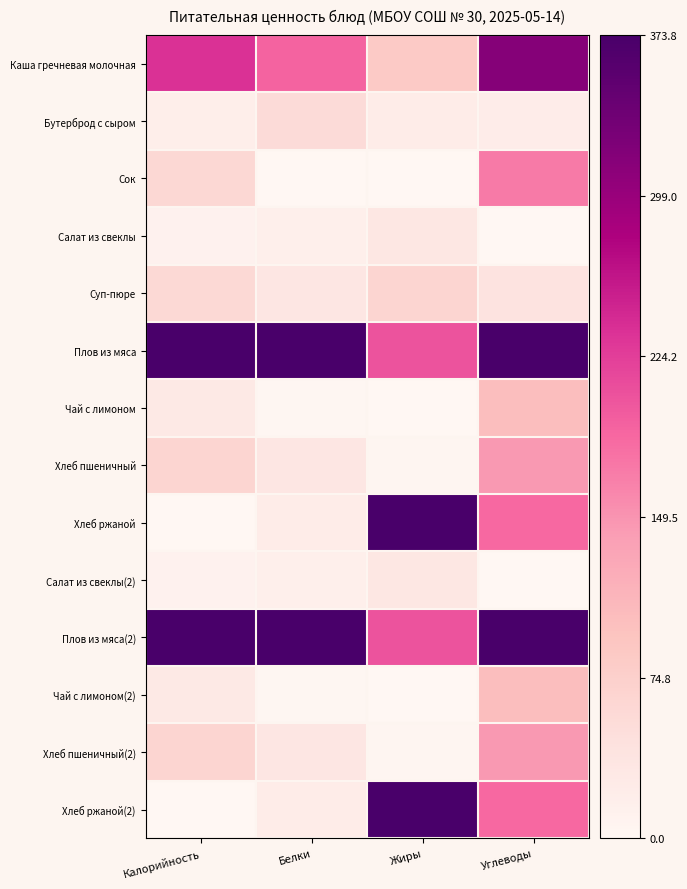

At which category is the sum across all series the highest?

Углеводы